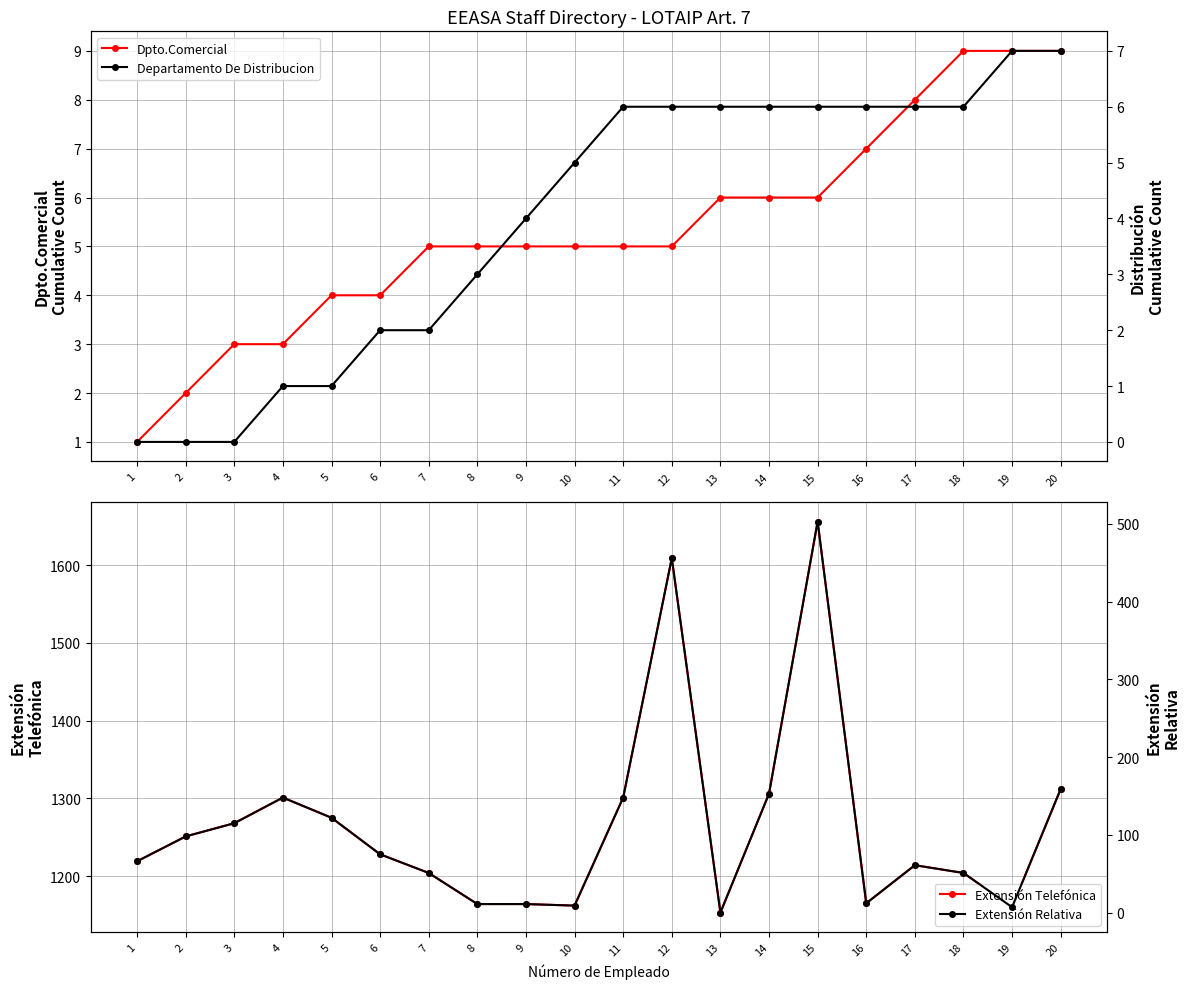

Where is the first local maximum for Extensión Telefónica?

4